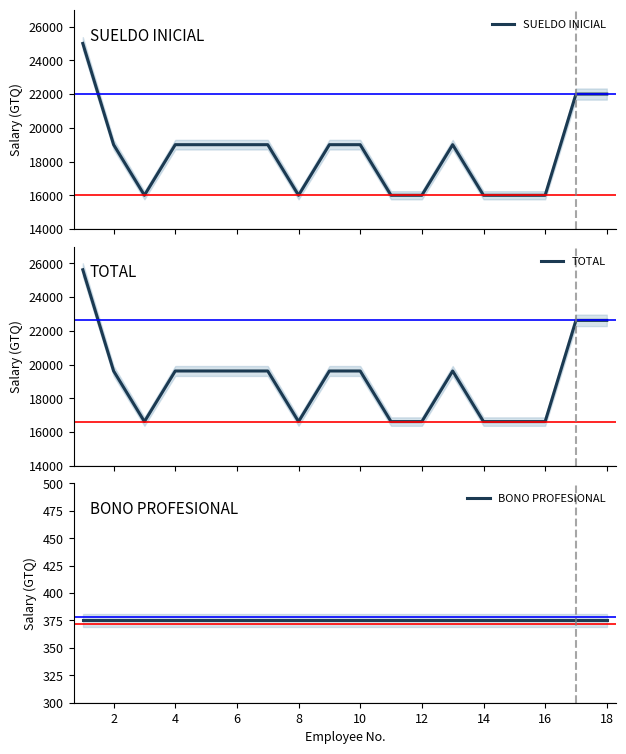

True or false: BONO PROFESIONAL has more than 0 interior local peaks.

False